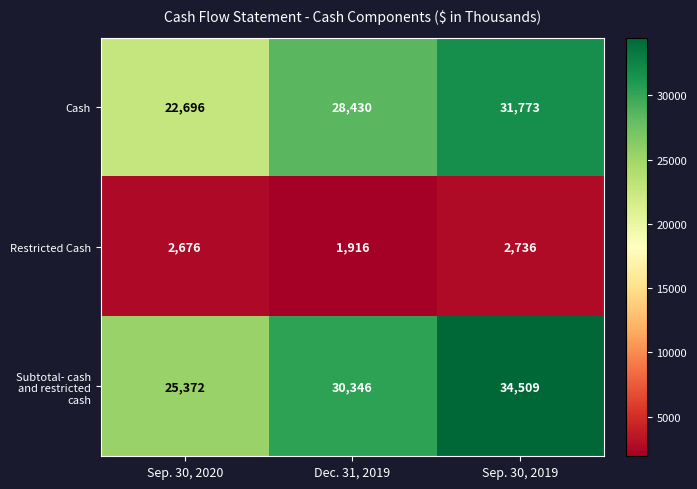

Which series has the largest total across all categories?

Subtotal- cash and restricted cash